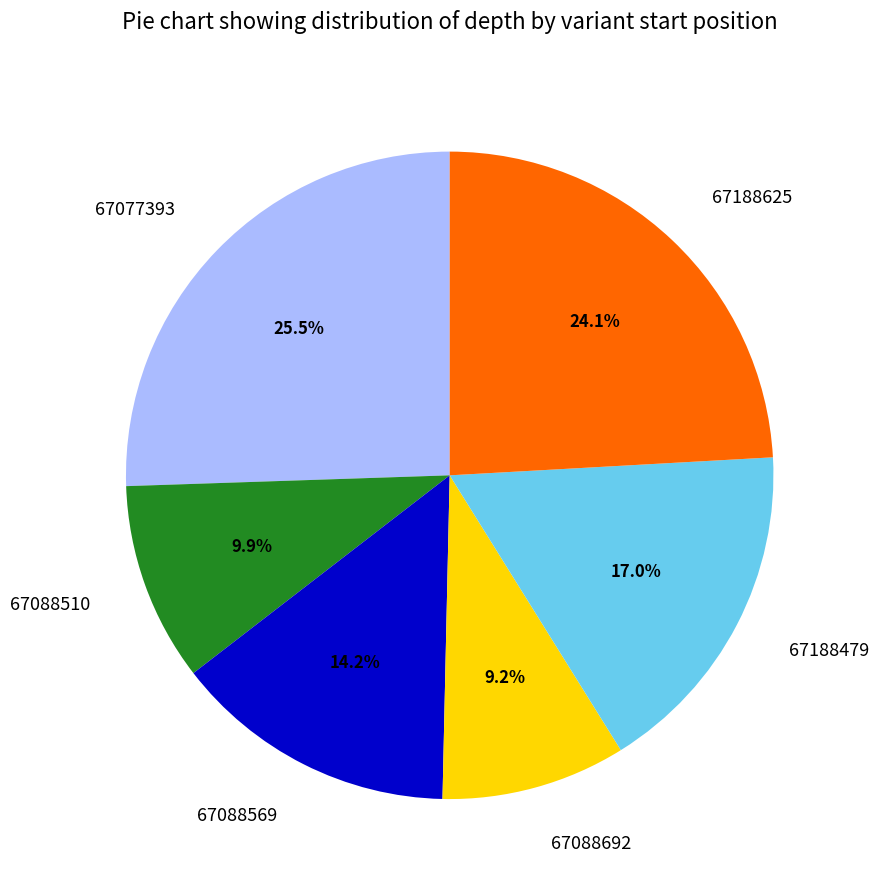

What is the smallest slice in the pie chart?

67088692